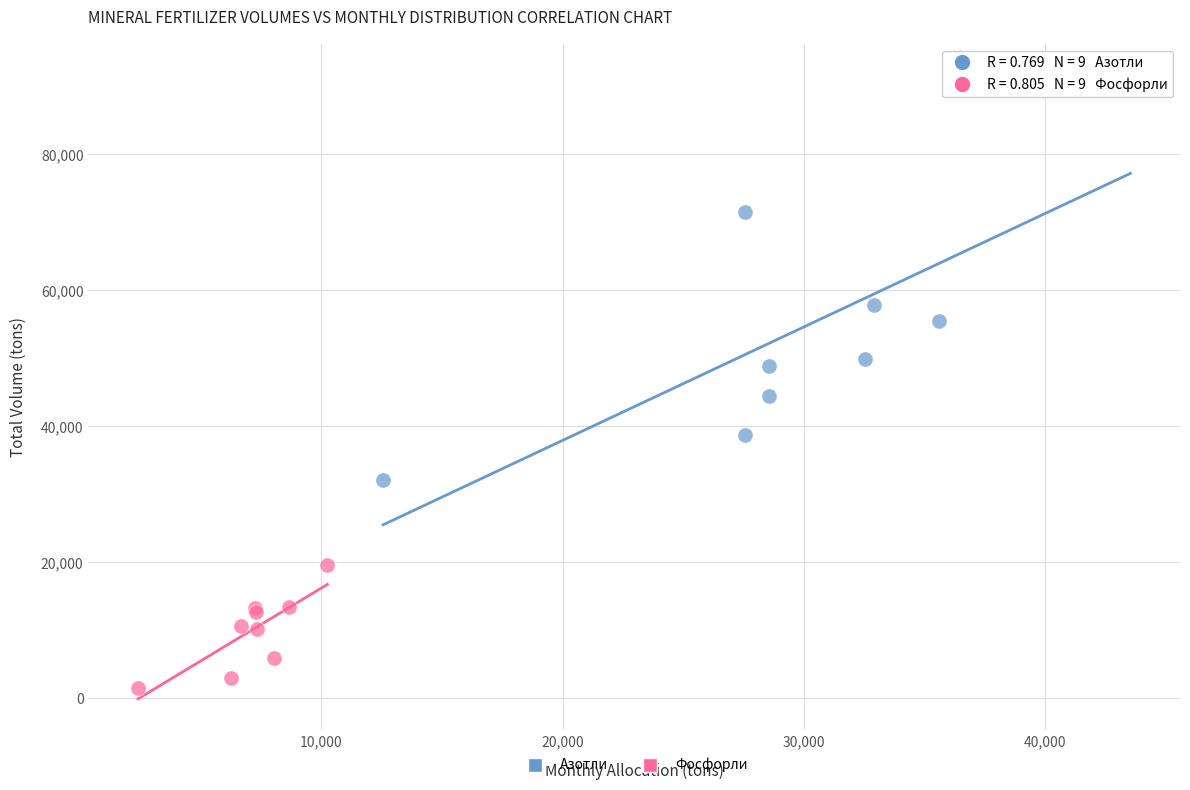

Which series reaches the minimum Y coordinate?

Фосфорли